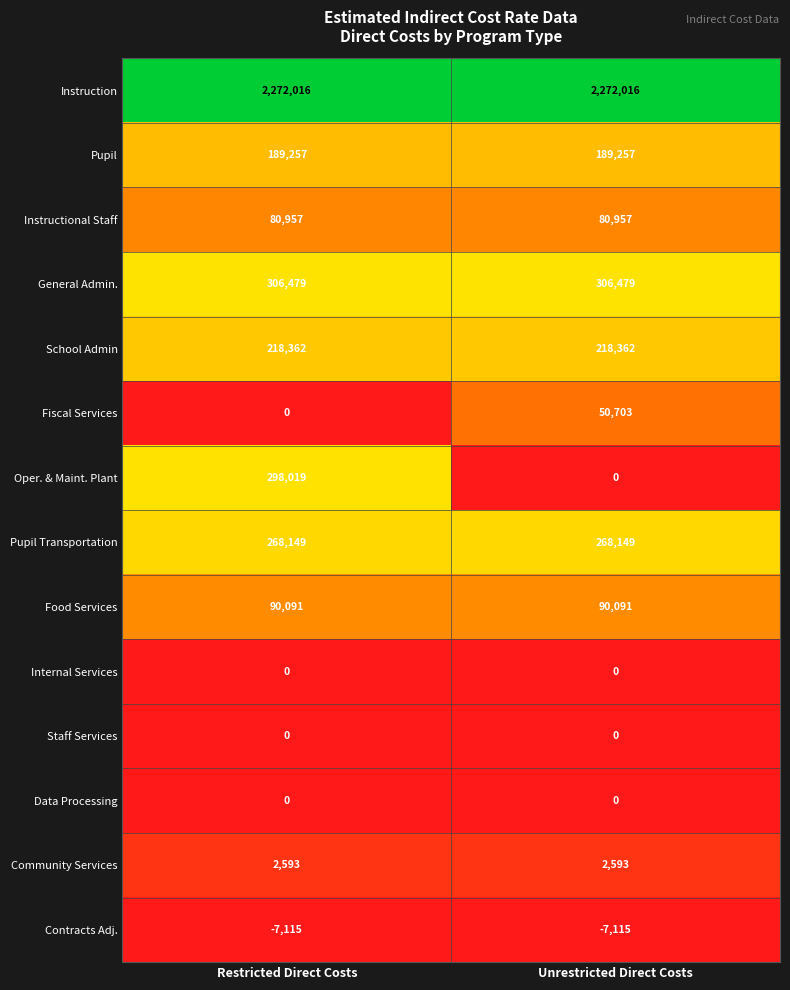

What is the difference between the highest and lowest values at Unrestricted Direct Costs?

2279131